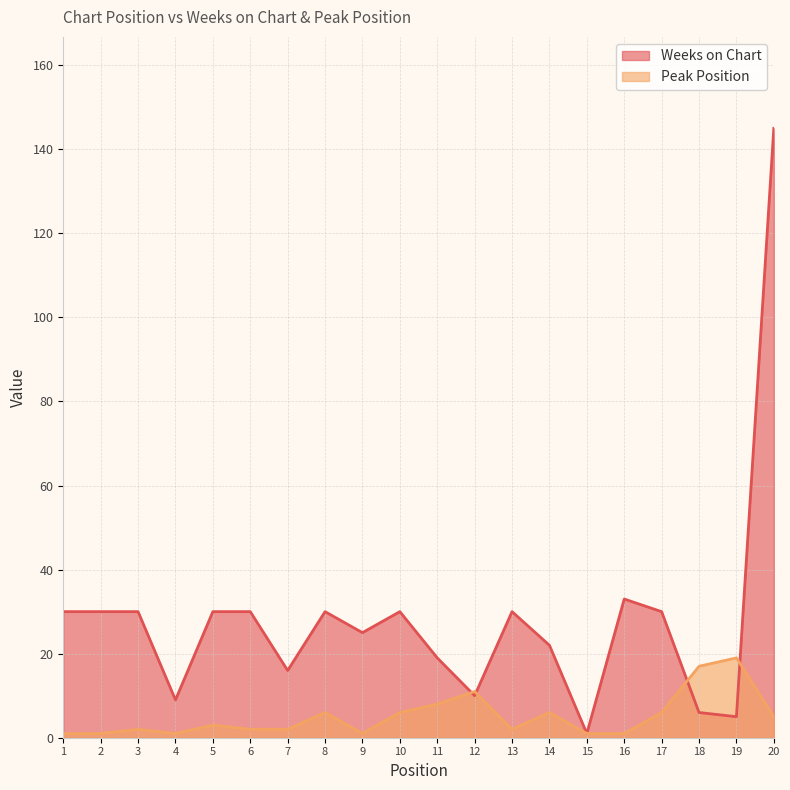

What is the difference between the Weeks on Chart values at 17 and 15?

29